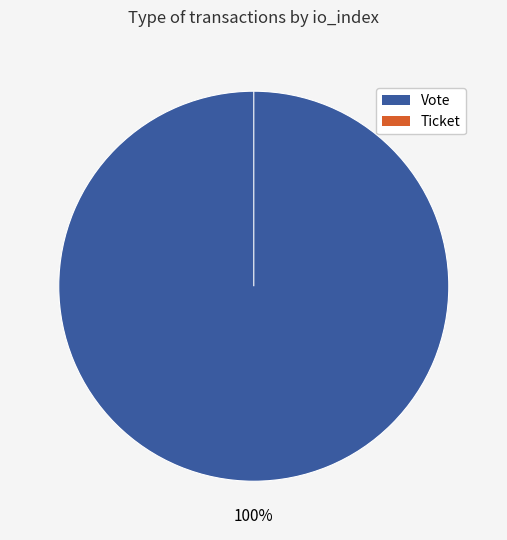

How many segments does this pie chart have?

2